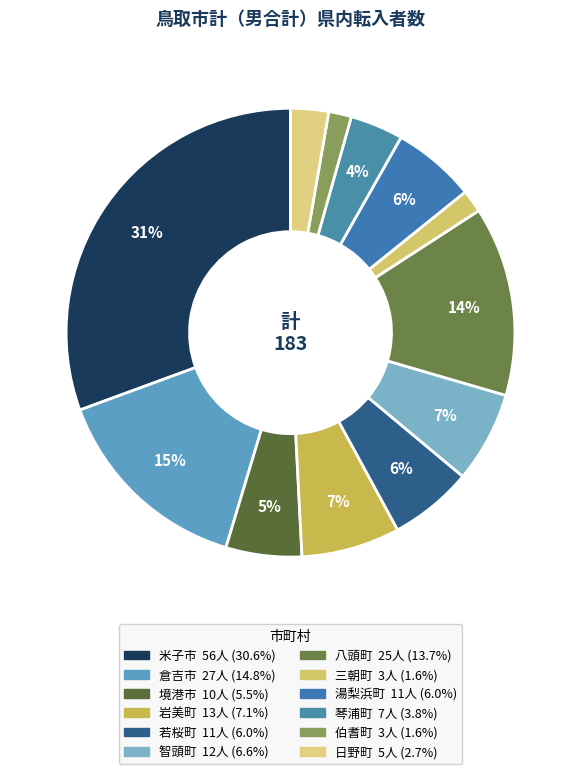

Which slice is the largest?

米子市